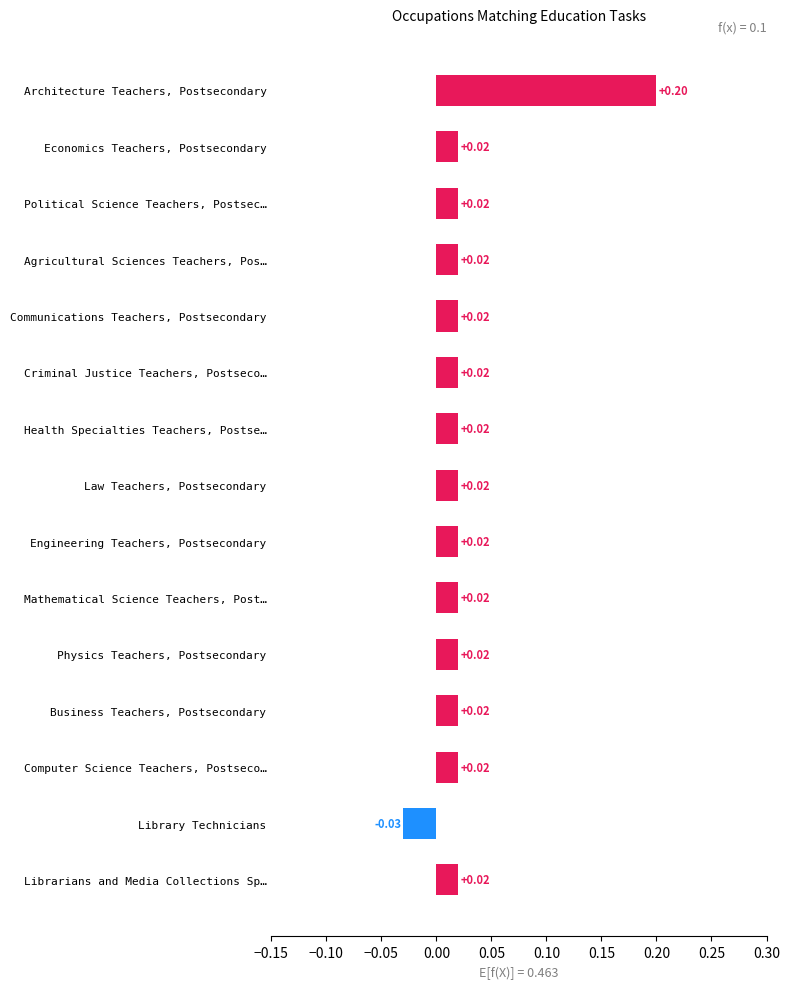

What is the label of the 9th bar from the bottom?

Health Specialties Teachers, Postse…